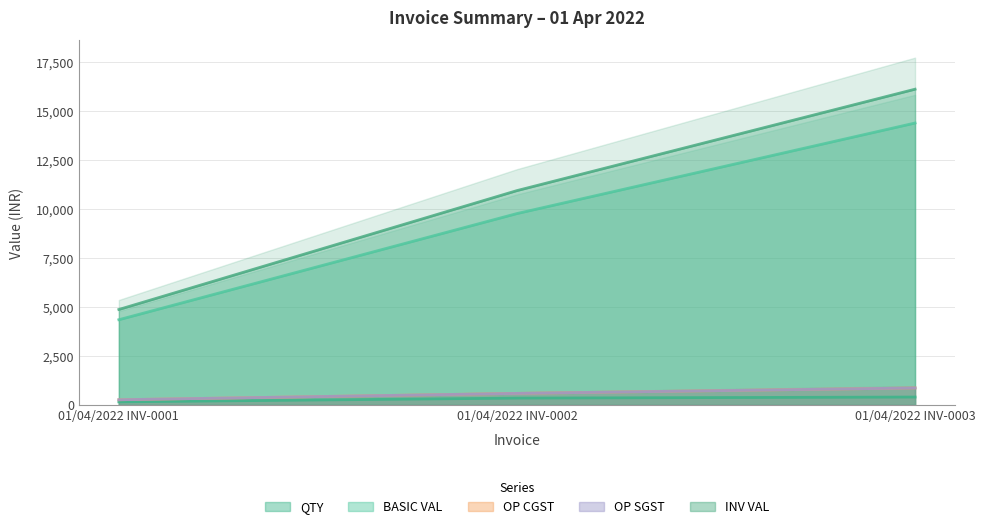

What value does the BASIC VAL series have at 01/04/2022 INV-0002?

9774.5